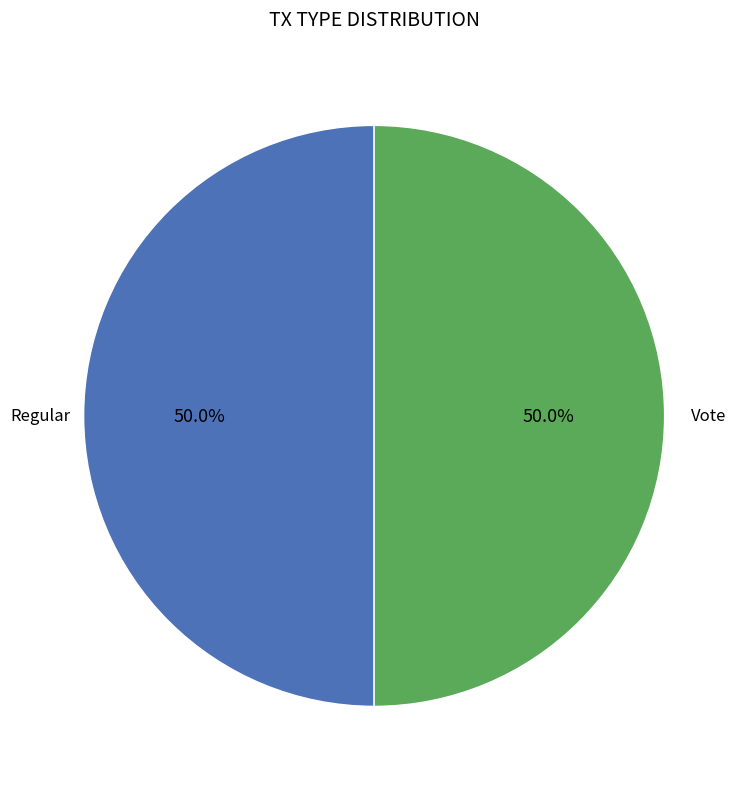

Combined, do Regular and Vote account for over 50%?

Yes